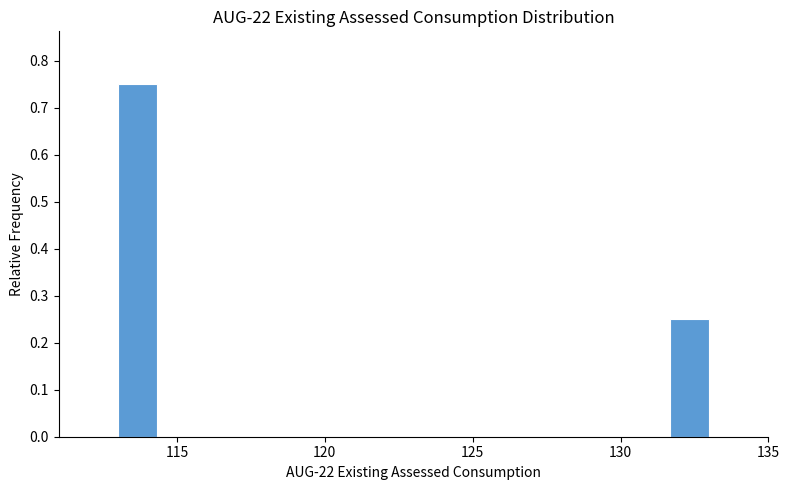

Around what value on the x-axis is the tallest bar? Give the approximate position of its centre, as read against the axis.

113.5